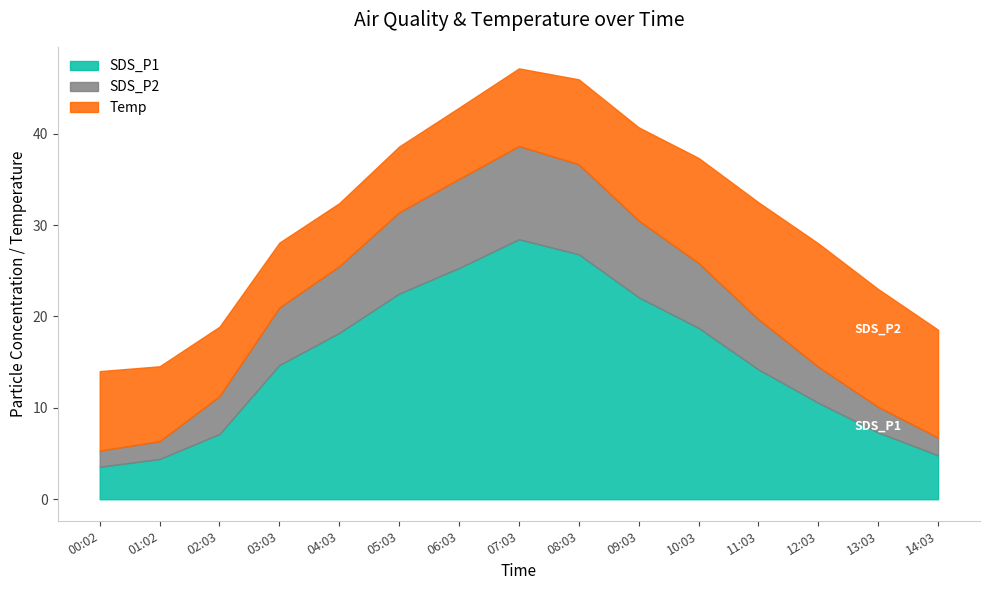

What is the label of the 14th point from the right?

01:02